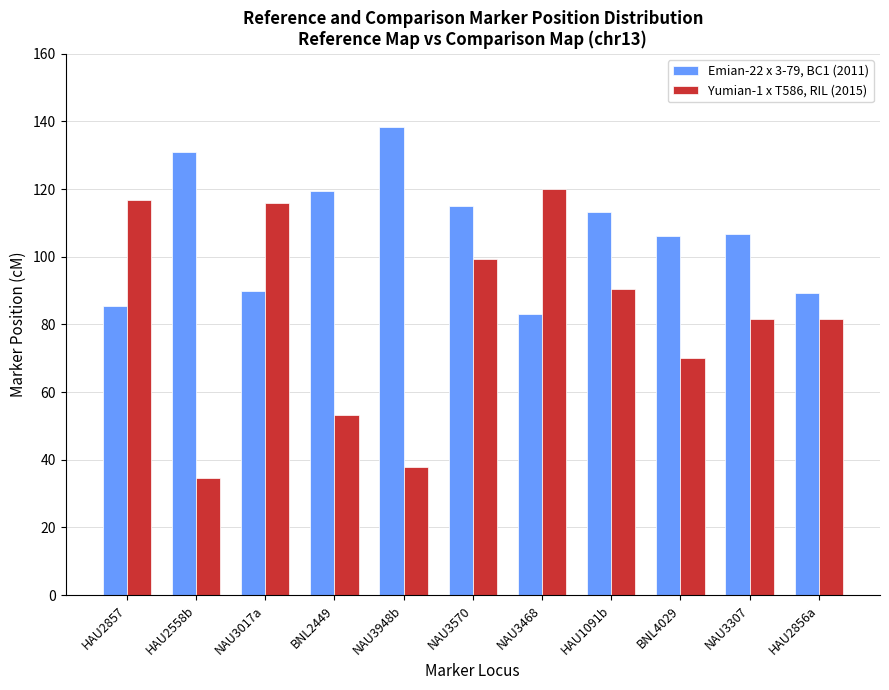

What is the spread (max minus min) of values at BNL2449?

66.4